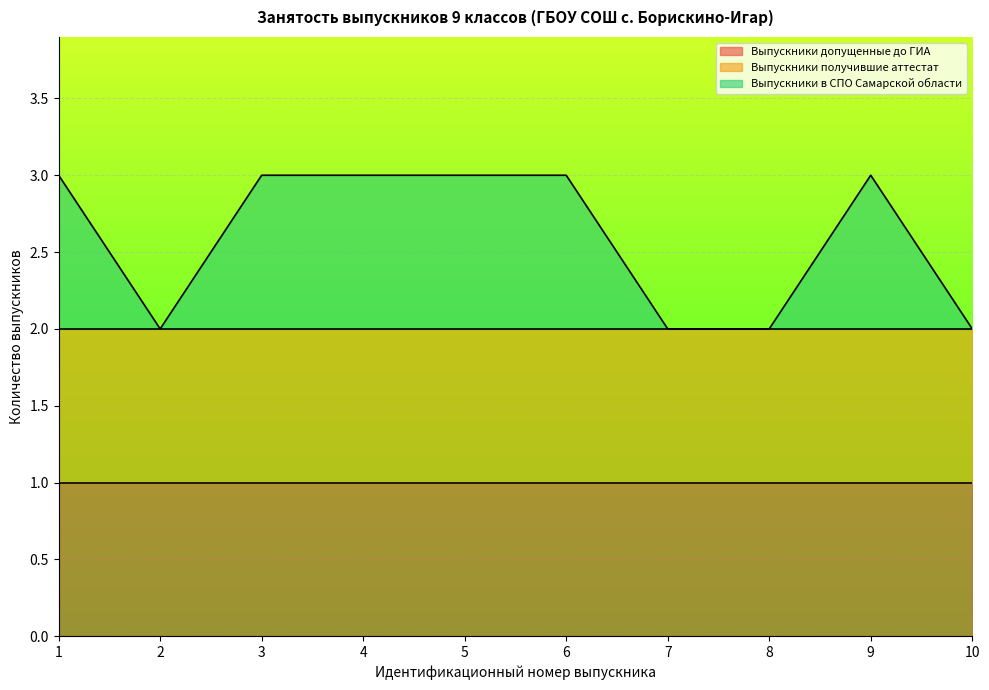

How many lines are shown in the chart?

3